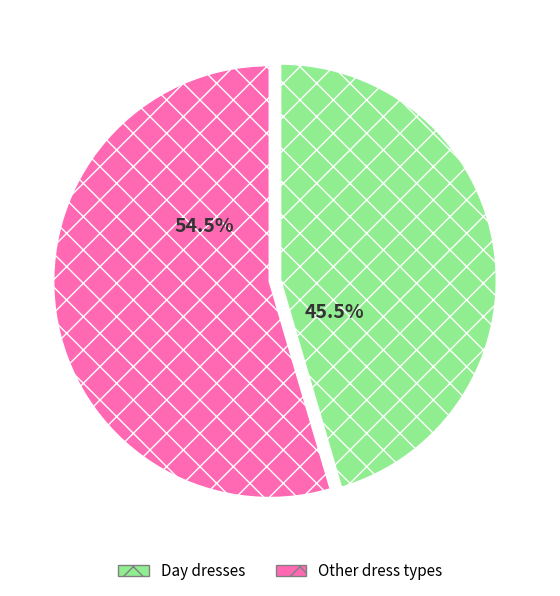

Count the number of slices in the pie.

2